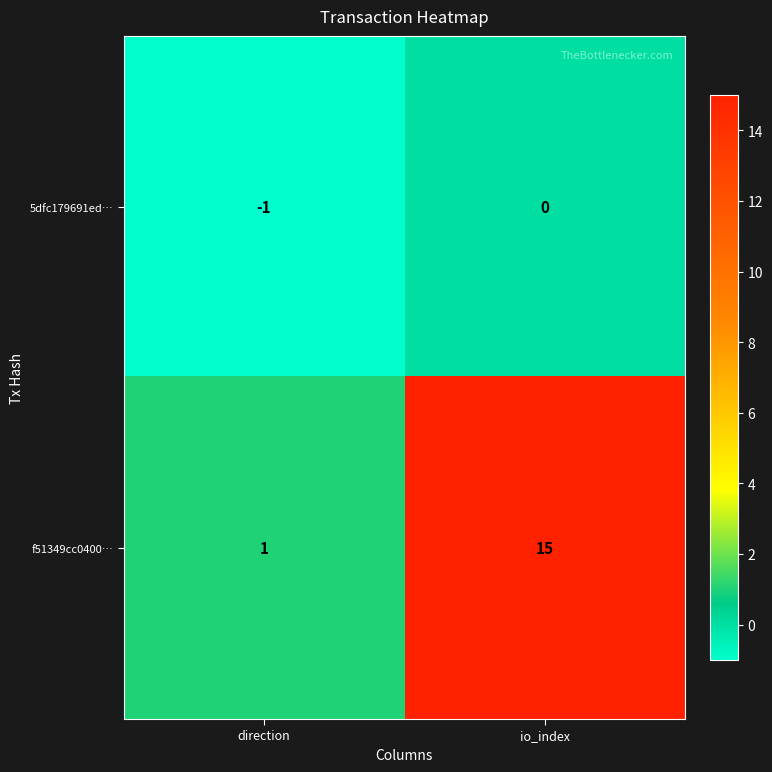

At which category does the chart reach its peak across all series?

io_index